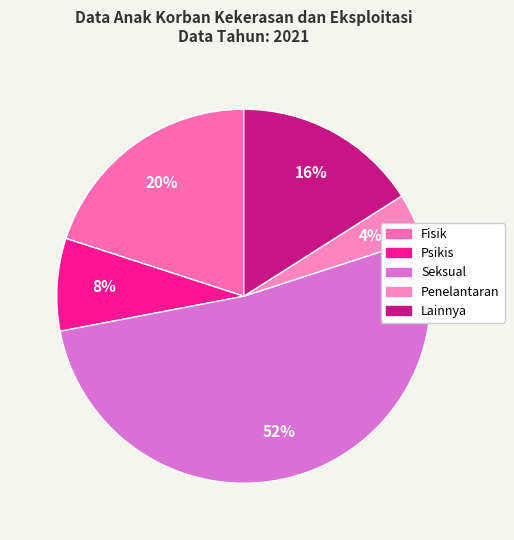

What percentage is the Lainnya slice, to the nearest percent?

16%